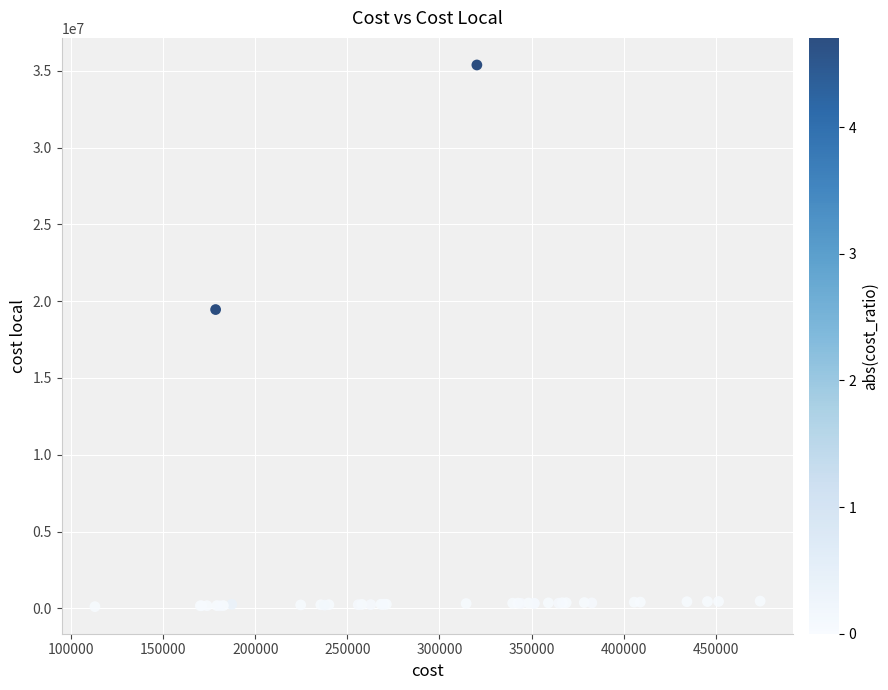

What Y value in the scatter plot is closest to 17747037?

19456000.0